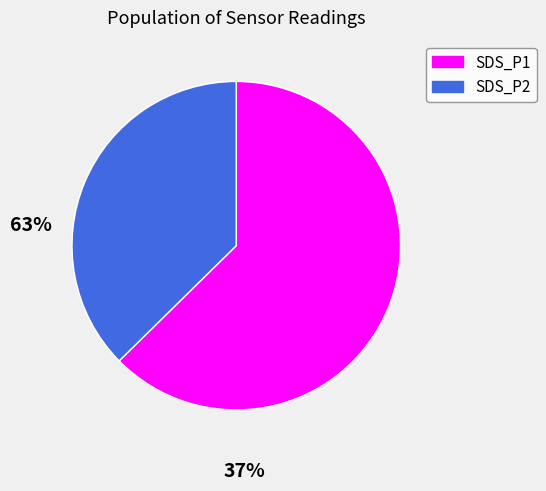

Do SDS_P1 and SDS_P2 together represent more than half of the pie?

Yes